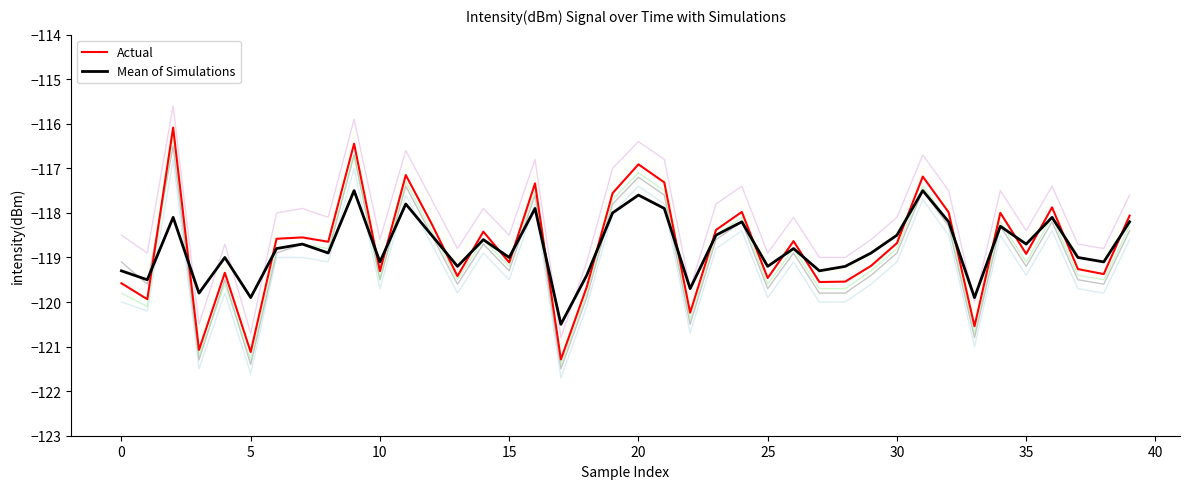

What is the difference between the highest and lowest values at 34?

0.3